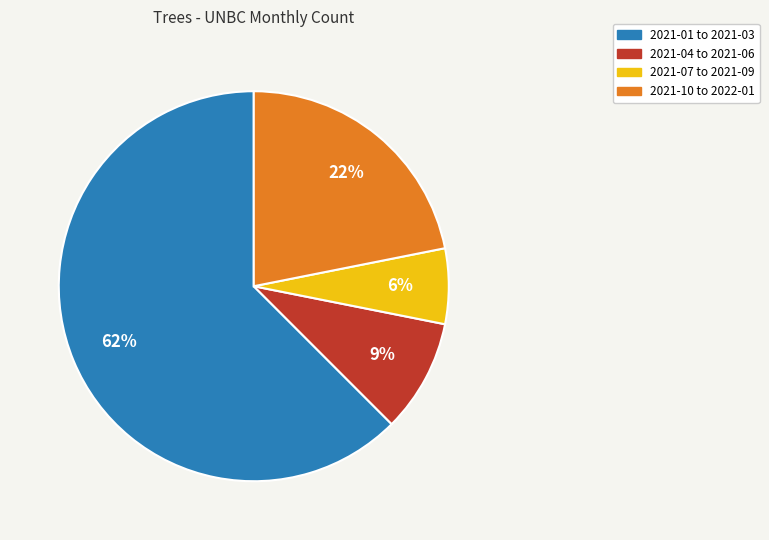

Which category has the smallest portion of the pie?

2021-07 to 2021-09